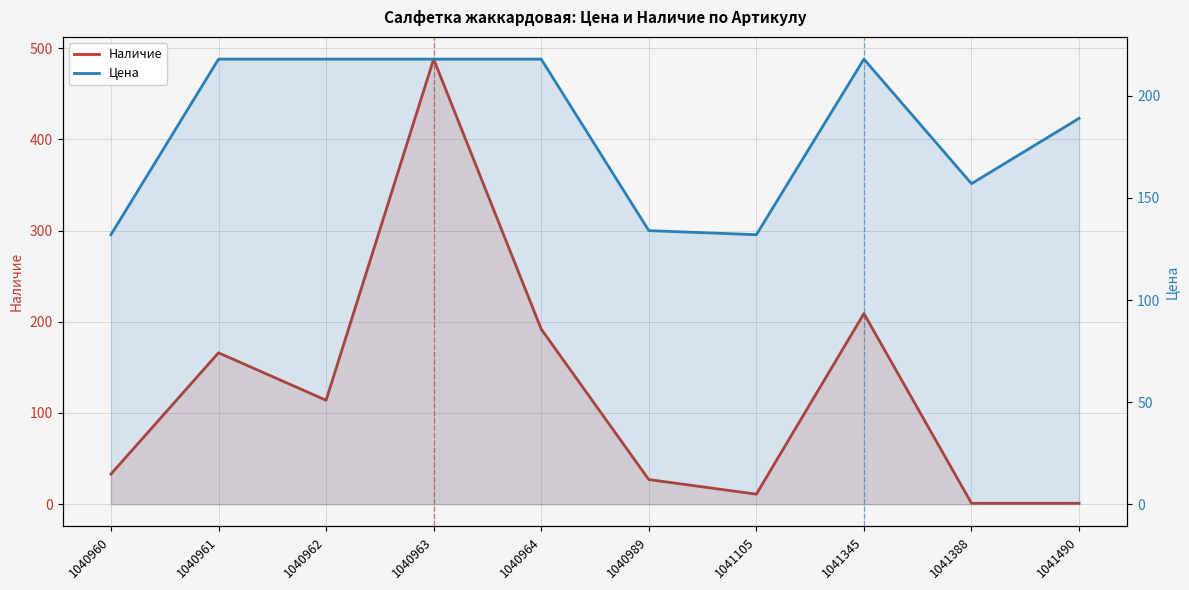

Which category has the lowest value in the Наличие series?

1041388